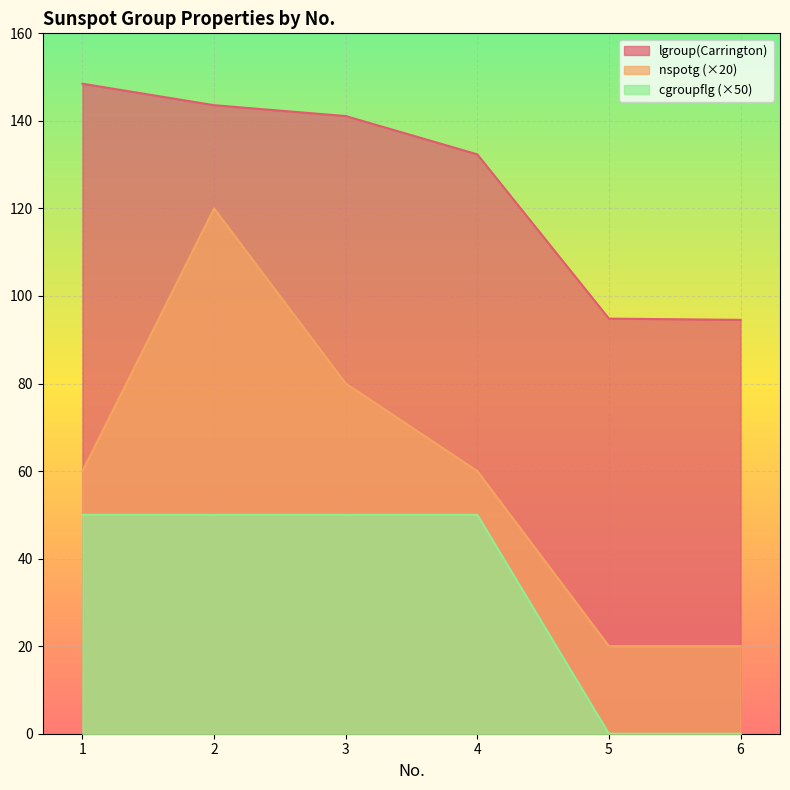

Reading right to left, extract all data points from this chart.

lgroup(Carrington): 94.5	94.8	132.4	141.1	143.6	148.5
nspotg: 20.0	20.0	60.0	80.0	120.0	60.0
cgroupflg: 0.0	0.0	50.0	50.0	50.0	50.0